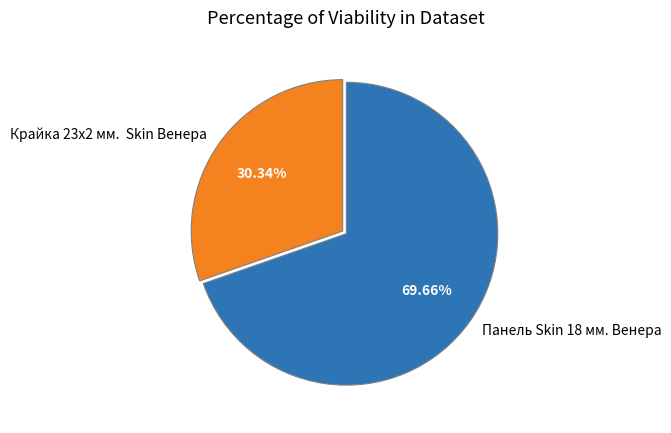

Which slice is the largest?

Панель Skin 18 мм. Венера